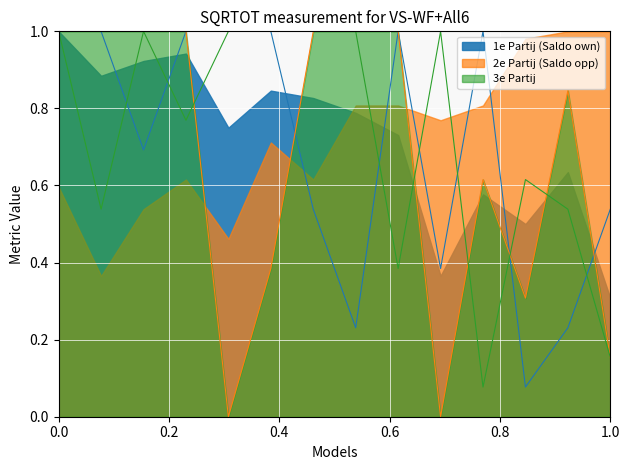

What are all the series names shown in the legend?

1e Partij, 2e Partij, 3e Partij